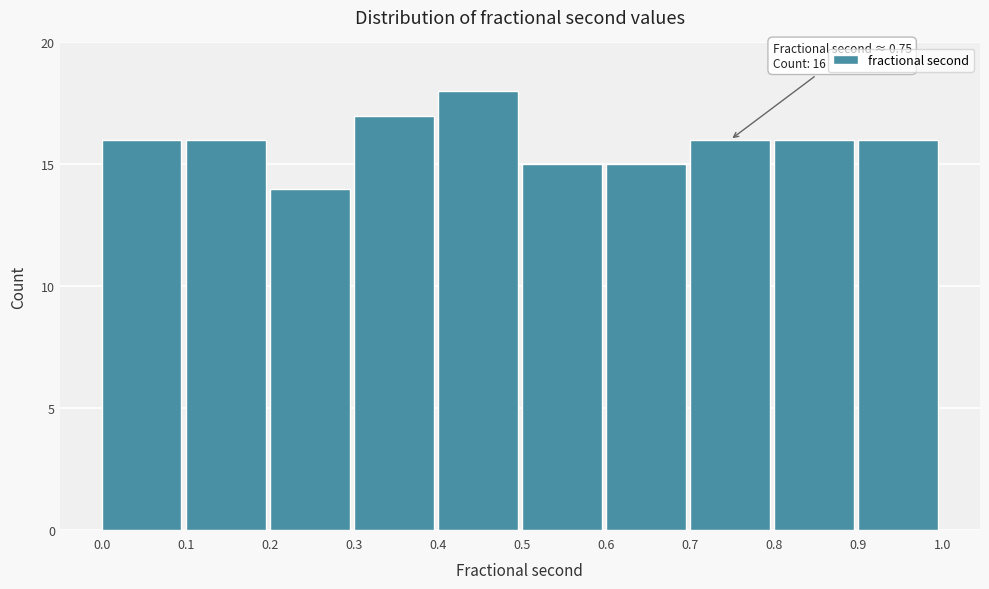

Reading left to right, list all the values displayed in this chart.

16	16	14	17	18	15	15	16	16	16